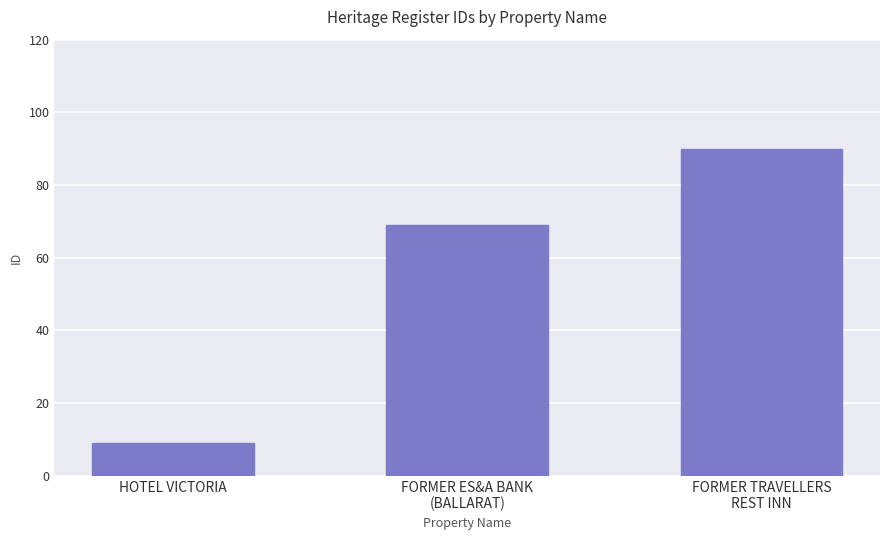

What is the difference between the values at HOTEL VICTORIA and FORMER ES&A BANK
(BALLARAT)?

60